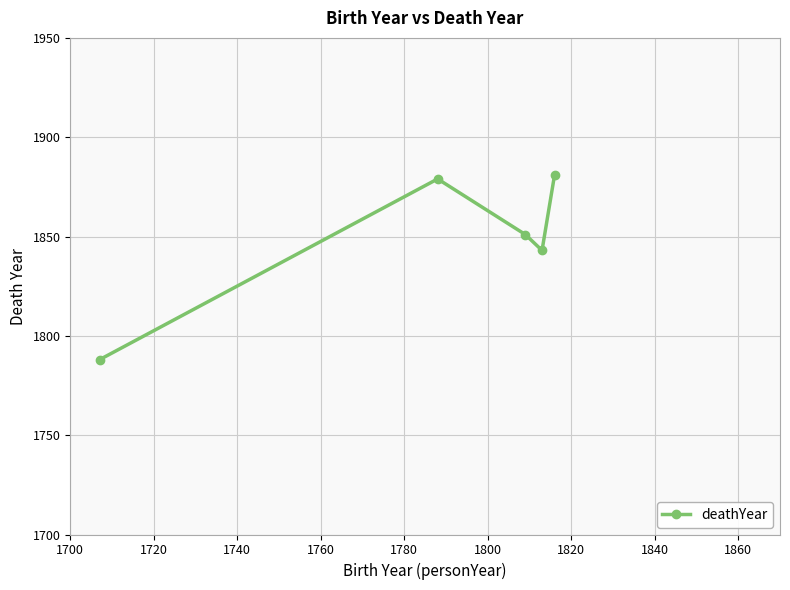

What is the minimum value shown in the chart?

1788